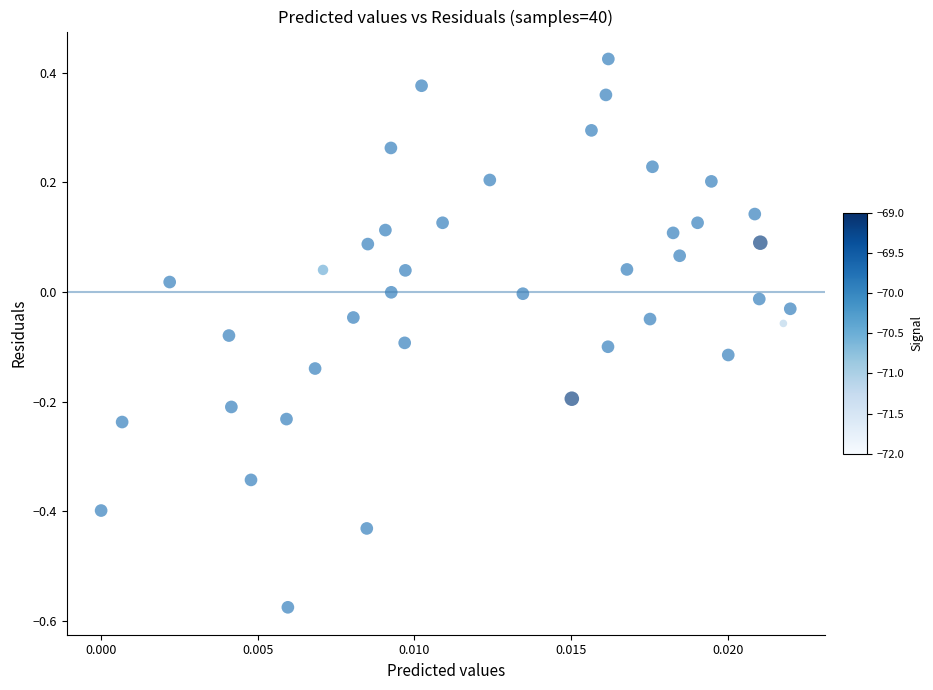

What is the range of Y values (max minus min)?

1.0